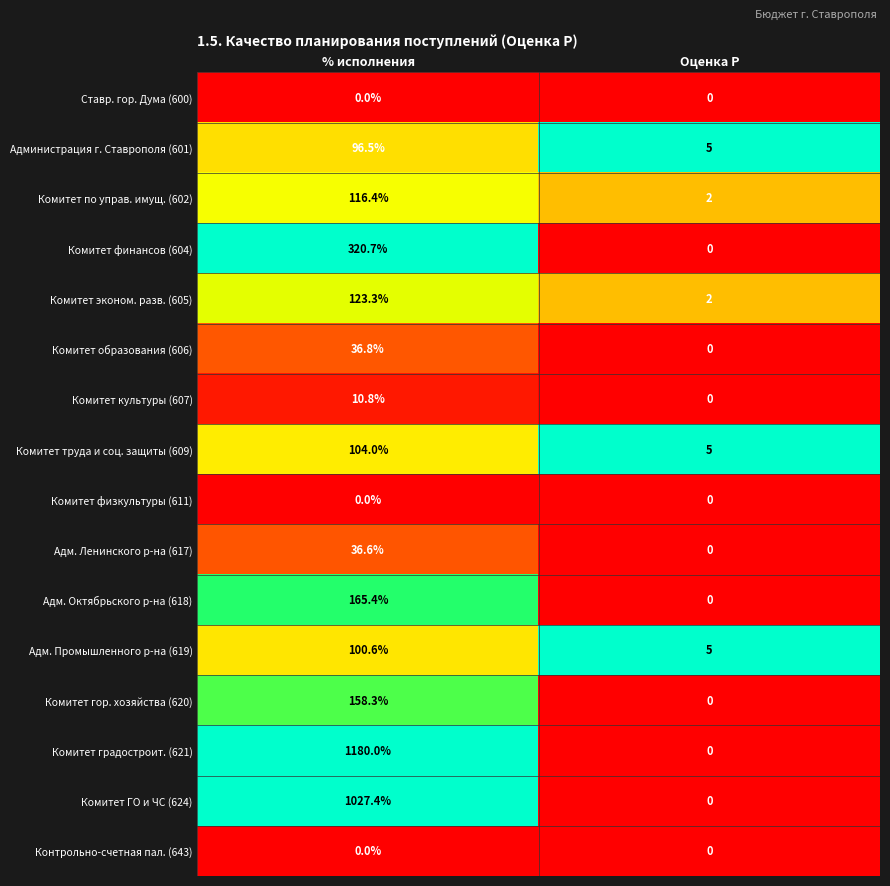

Rank the categories by Комитет градостроит. (621) value from lowest to highest.

Оценка P, % исполнения